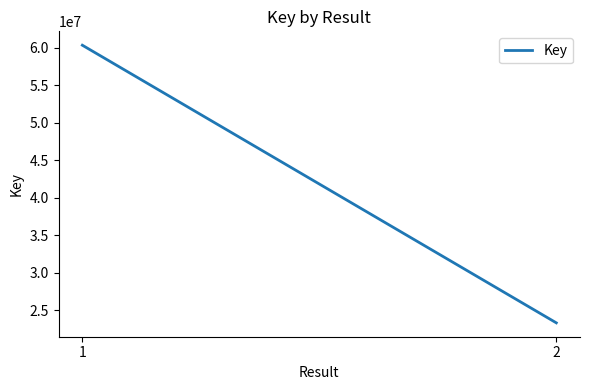

What is the difference between the maximum and minimum values?

36984462